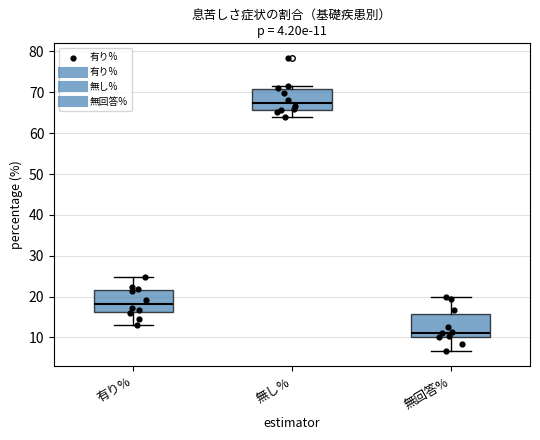

Which box has the highest median line?

無し%